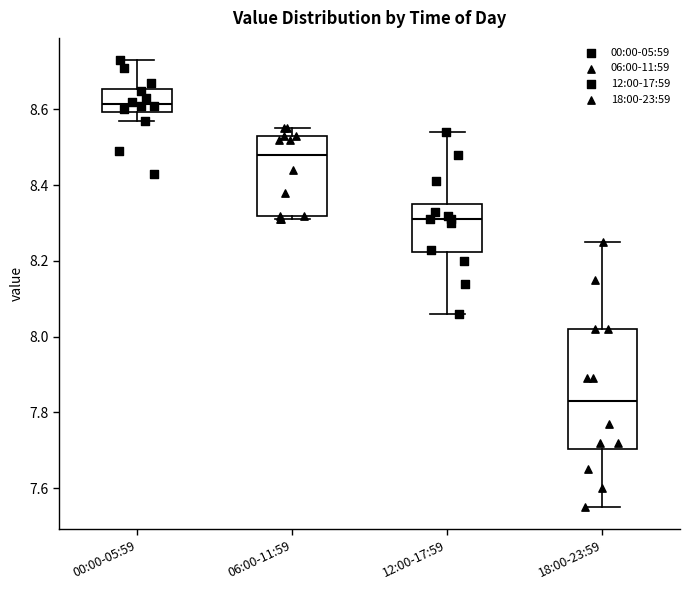

Reading left to right, read every box against the y-axis: the position of its median line, the range the box covers, and the ends of its whiskers. The values are not printed on the chart, so give them approximately, as read against the axis.

00:00-05:59: median 8.62, box 8.60 to 8.66, whiskers 8.58 to 8.74
06:00-11:59: median 8.48, box 8.32 to 8.54, whiskers 8.32 (just below the box's lower edge) to 8.56
12:00-17:59: median 8.32, box 8.22 to 8.36, whiskers 8.06 to 8.54
18:00-23:59: median 7.84, box 7.70 to 8.02, whiskers 7.56 to 8.26